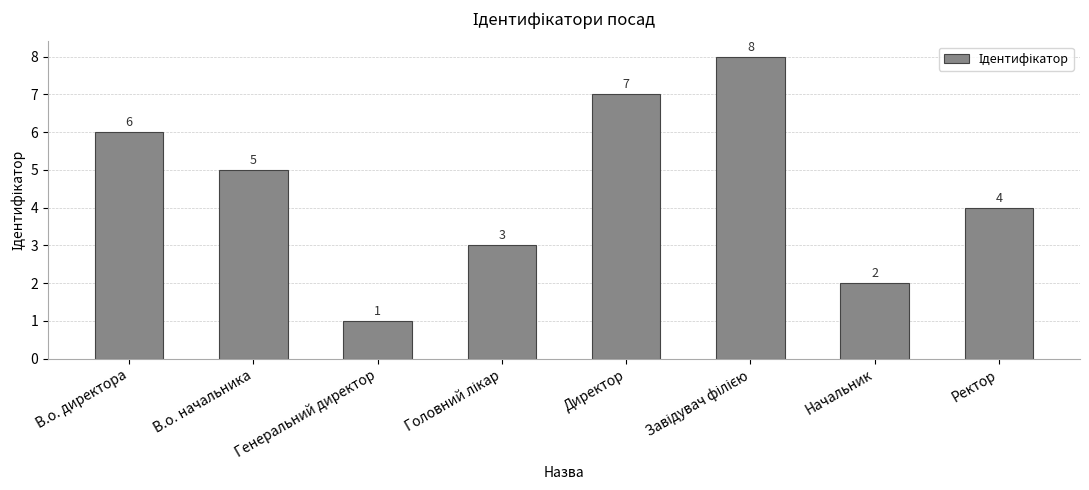

What is the change in value from Генеральний директор to Начальник?

+1